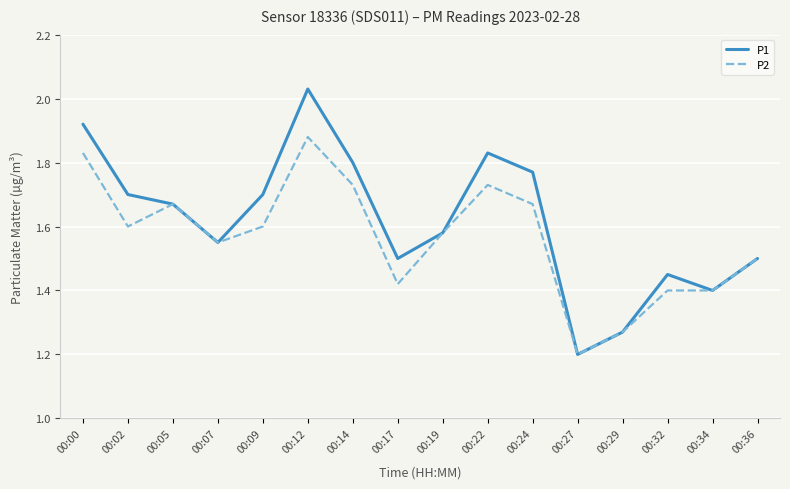

At how many categories does at least one series exceed 1?

16